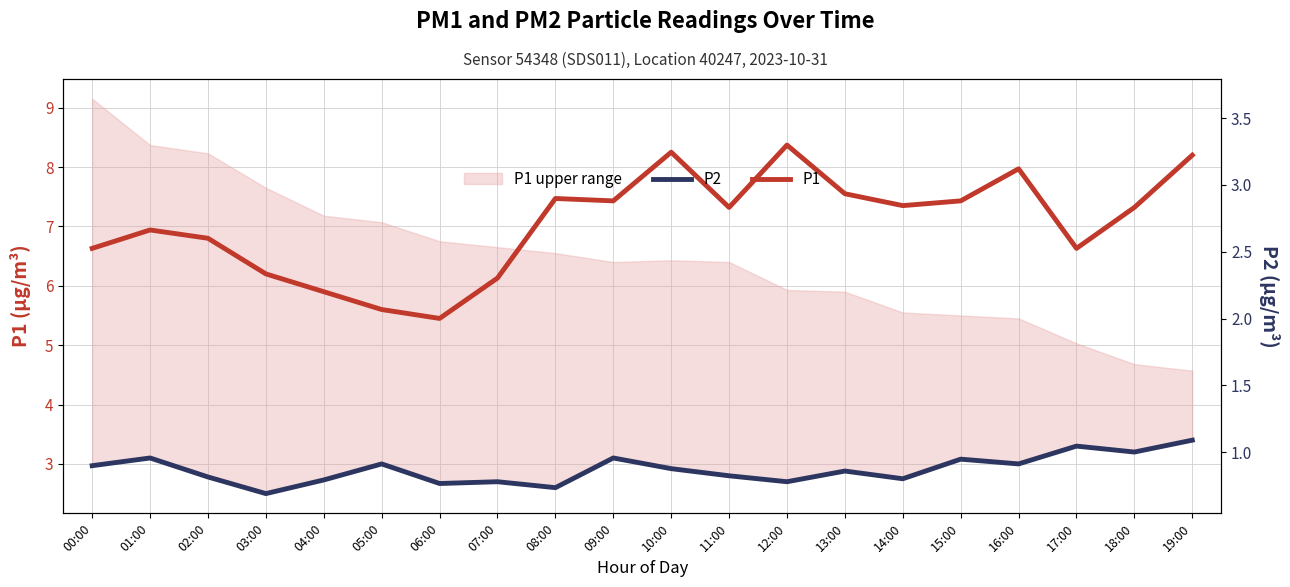

What position from the left is 16:00?

17